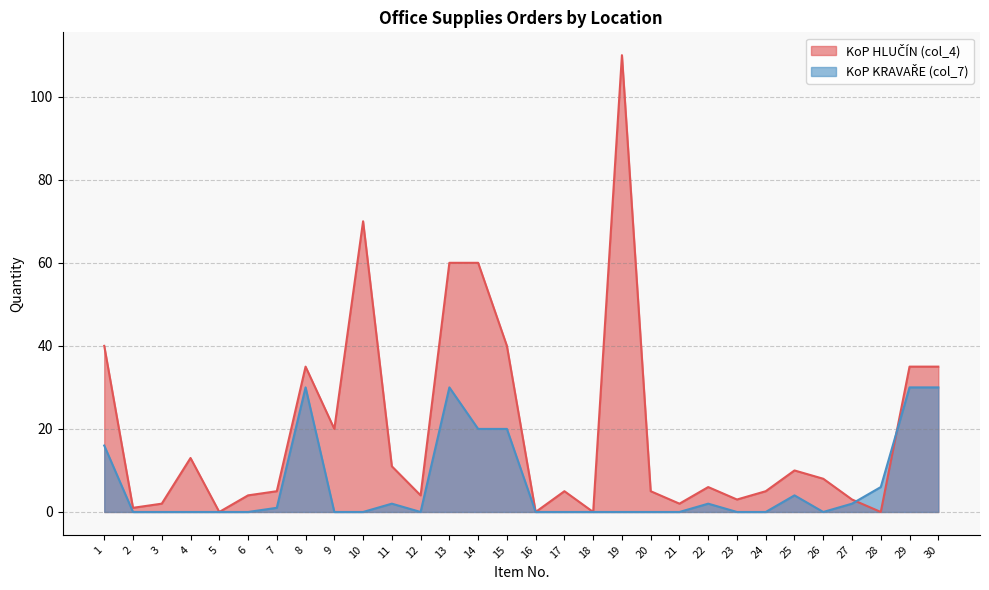

Where is KoP HLUČÍN (col_4) nearest to the value 55?

13